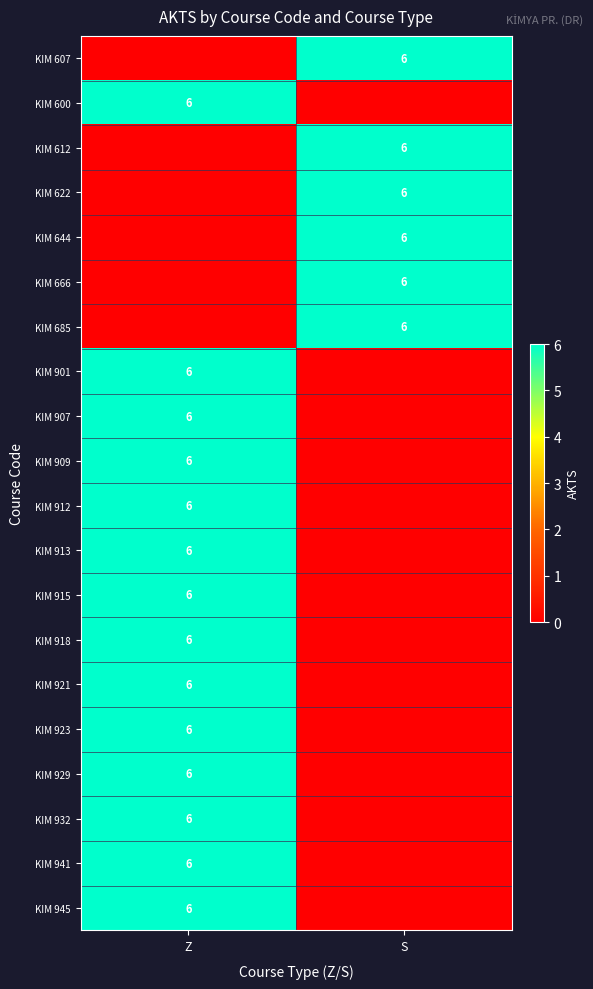

At which category is the sum across all series the highest?

Z